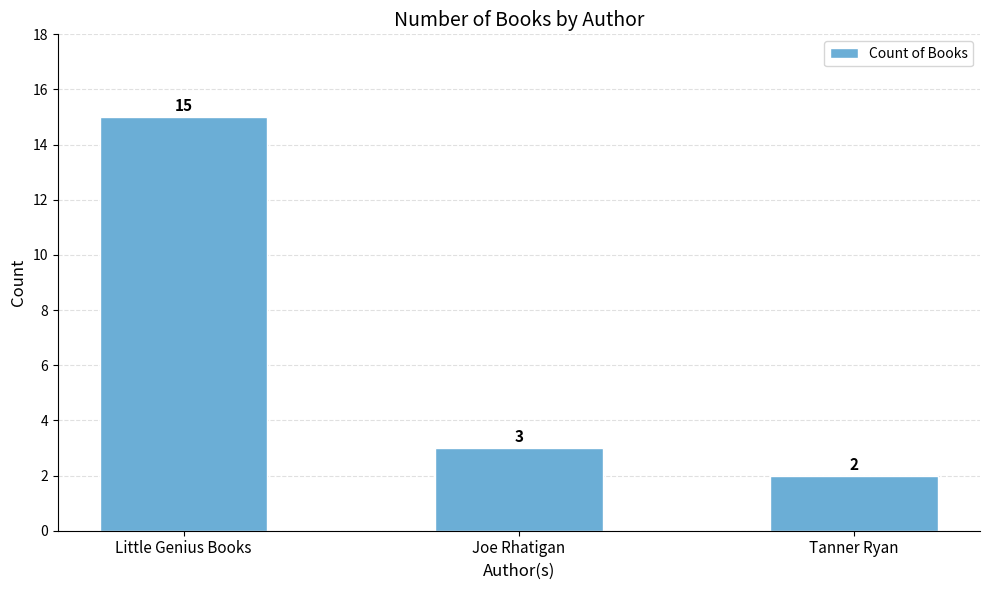

Reading right to left, what are all the values shown in this chart?

Tanner Ryan=2	Joe Rhatigan=3	Little Genius Books=15